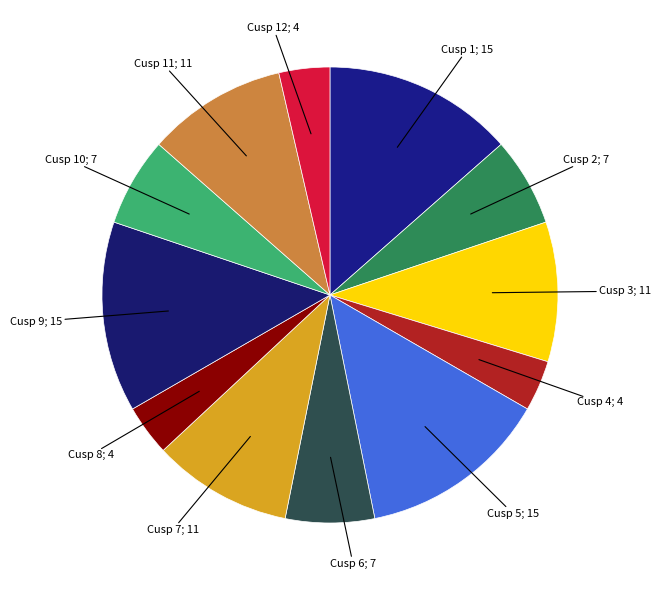

How many slices are in this pie chart?

12